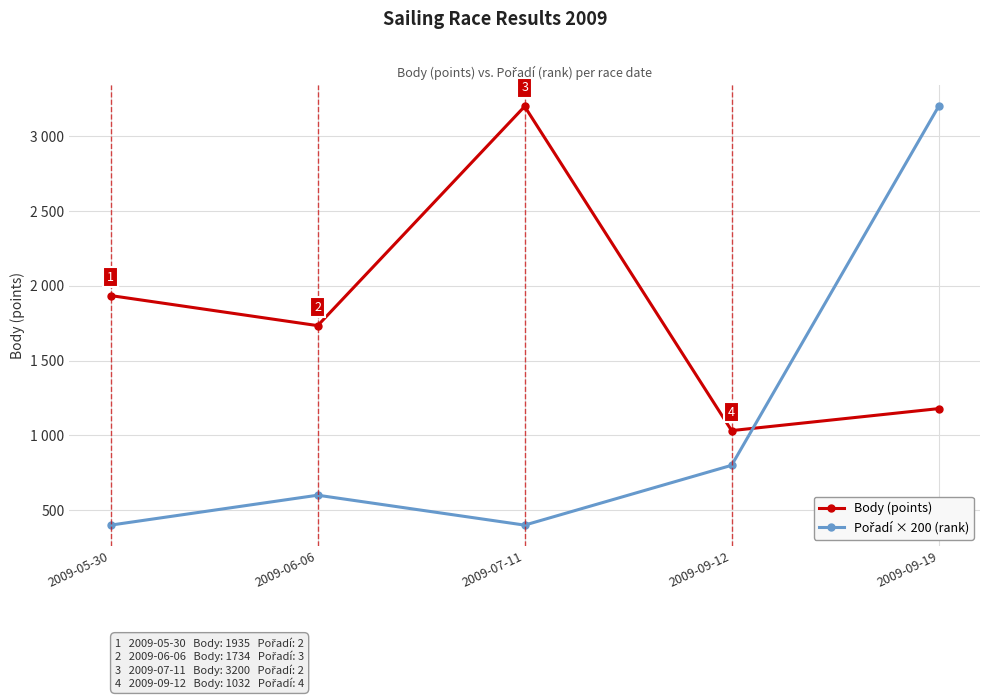

Which series ends up on top after the final intersection of Body (points) and Pořadí × 200 (rank)?

Pořadí × 200 (rank)